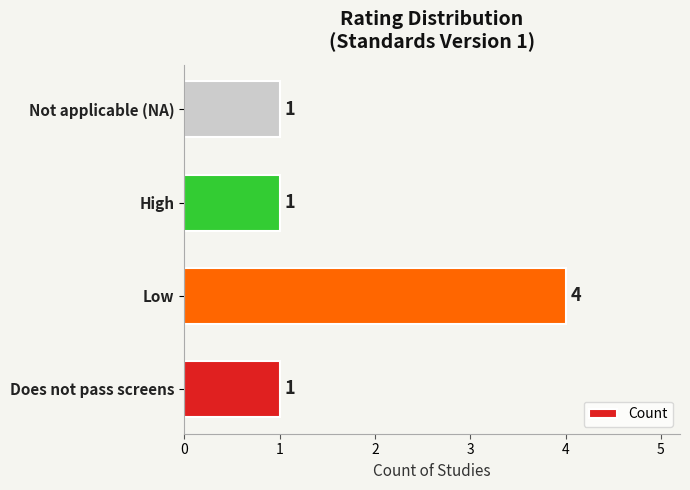

Which has a higher value, Not applicable (NA) or Low?

Low